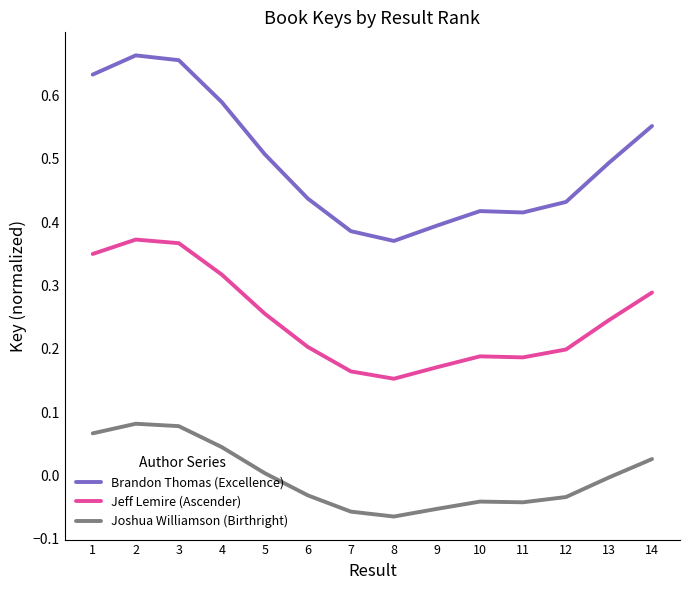

What is the total value across all series at 7?

0.5